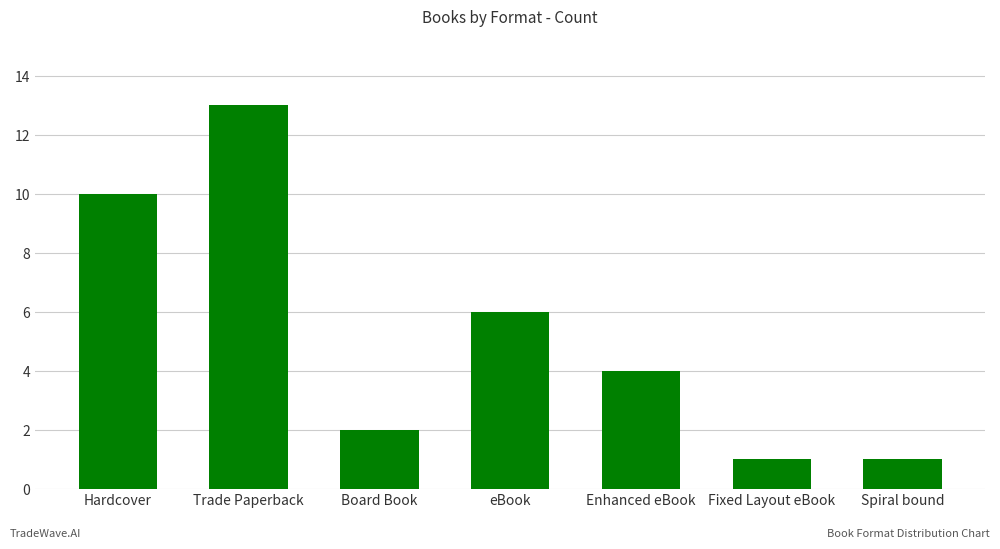

What is the difference between the maximum and minimum values?

12